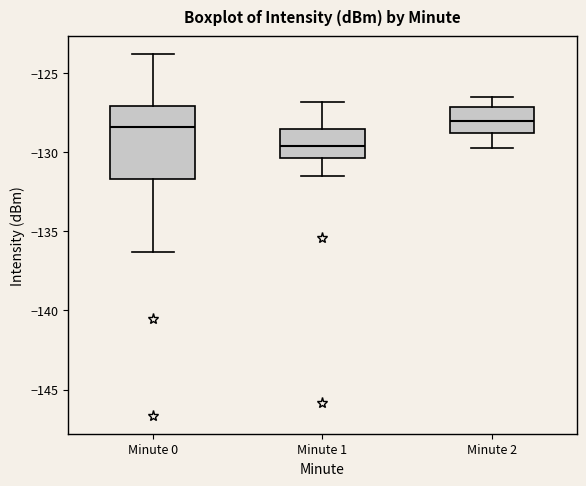

Which box's median line is the lowest?

Minute 1